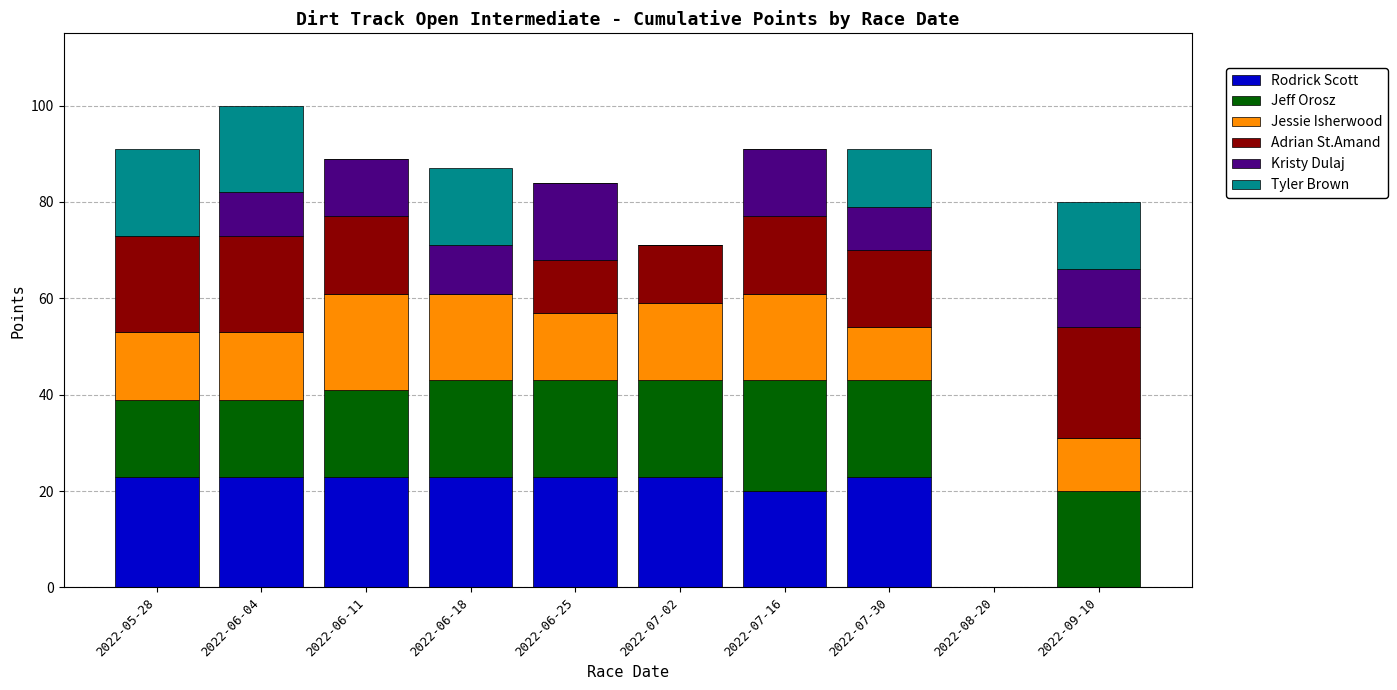

The value of Rodrick Scott at 2022-06-18 is 8. True or false?

False